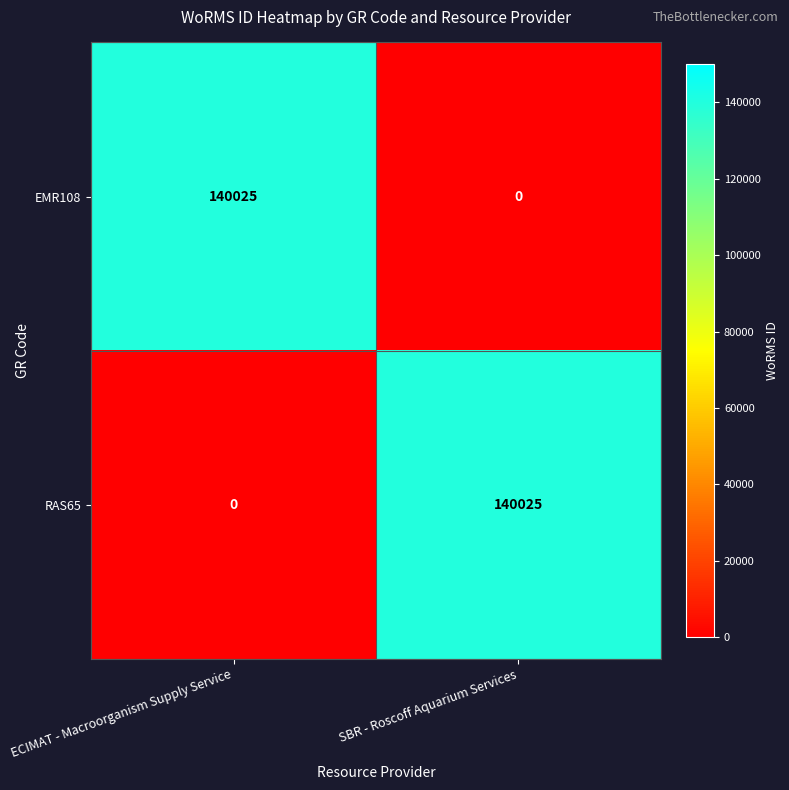

What is the spread (max minus min) of values at SBR - Roscoff Aquarium Services?

140025